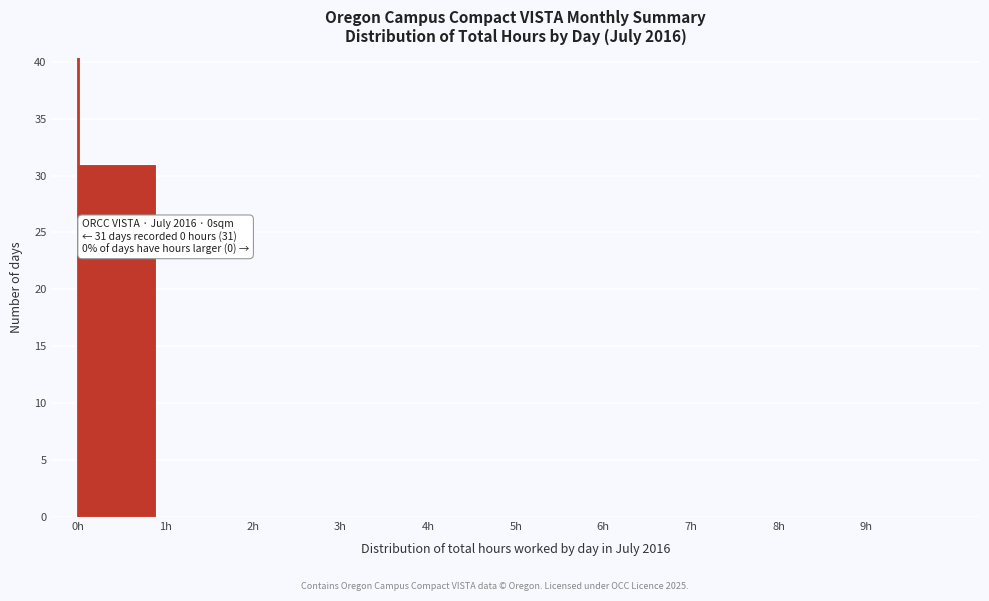

Over which range of the x-axis is the bar tallest?

0 to 1